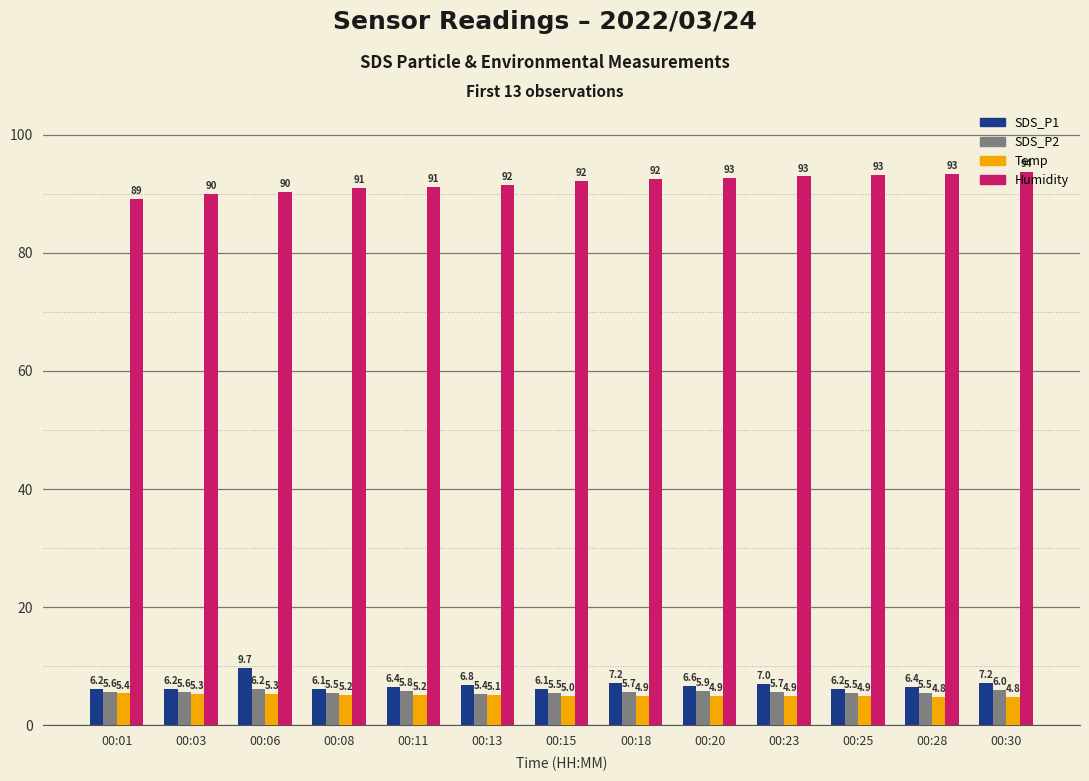

How many groups of bars are there?

13